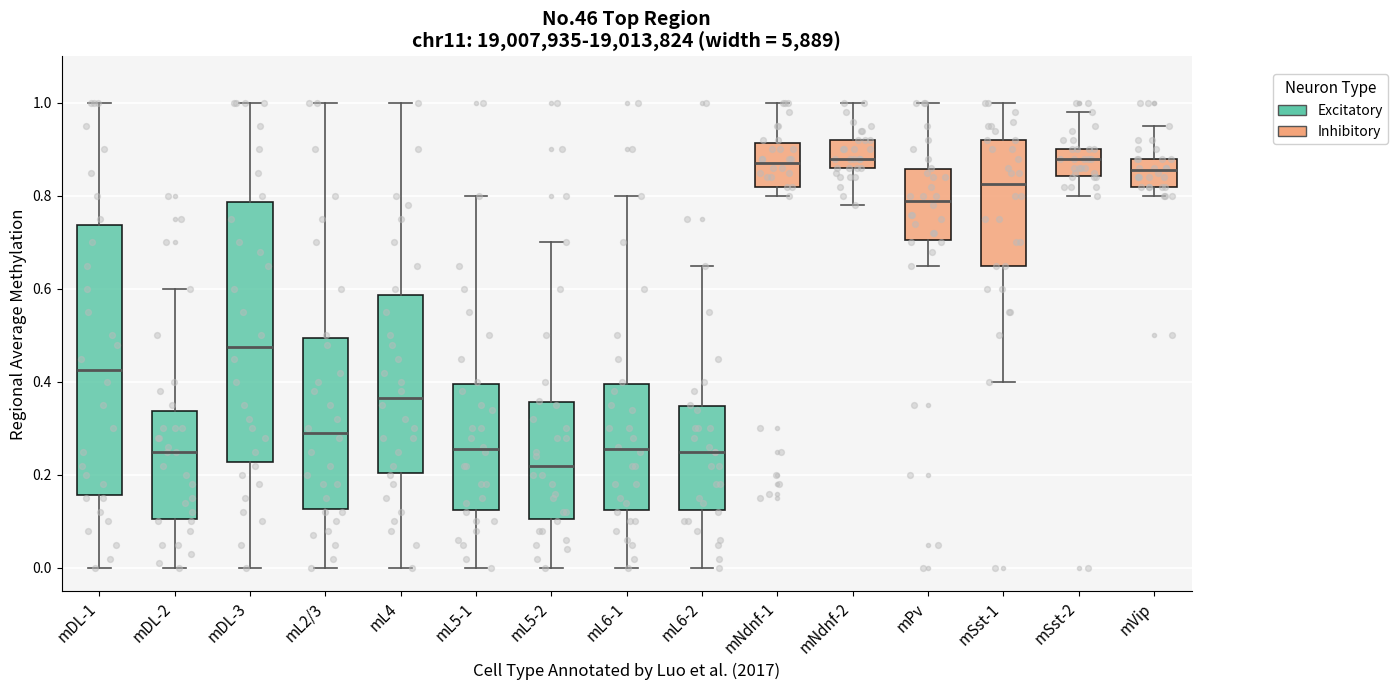

Reading left to right, transcribe this box plot: for each box, give where its median line is, the range the box spans, and where its two whiskers end, as read against the y-axis. The values are not printed on the chart, so give them approximately, as read against the axis.

mDL-1: median 0.42, box 0.16 to 0.74, whiskers 0.00 to 1.00
mDL-2: median 0.26, box 0.10 to 0.34, whiskers 0.00 to 0.60
mDL-3: median 0.48, box 0.22 to 0.78, whiskers 0.00 to 1.00
mL2/3: median 0.30, box 0.12 to 0.50, whiskers 0.00 to 1.00
mL4: median 0.36, box 0.20 to 0.58, whiskers 0.00 to 1.00
mL5-1: median 0.26, box 0.12 to 0.40, whiskers 0.00 to 0.80
mL5-2: median 0.22, box 0.10 to 0.36, whiskers 0.00 to 0.70
mL6-1: median 0.26, box 0.12 to 0.40, whiskers 0.00 to 0.80
mL6-2: median 0.26, box 0.12 to 0.34, whiskers 0.00 to 0.66
mNdnf-1: median 0.88, box 0.82 to 0.92, whiskers 0.80 to 1.00
mNdnf-2: median 0.88, box 0.86 to 0.92, whiskers 0.78 to 1.00
mPv: median 0.80, box 0.70 to 0.86, whiskers 0.66 to 1.00
mSst-1: median 0.82, box 0.66 to 0.92, whiskers 0.40 to 1.00
mSst-2: median 0.88, box 0.84 to 0.90, whiskers 0.80 to 0.98
mVip: median 0.86, box 0.82 to 0.88, whiskers 0.80 to 0.96